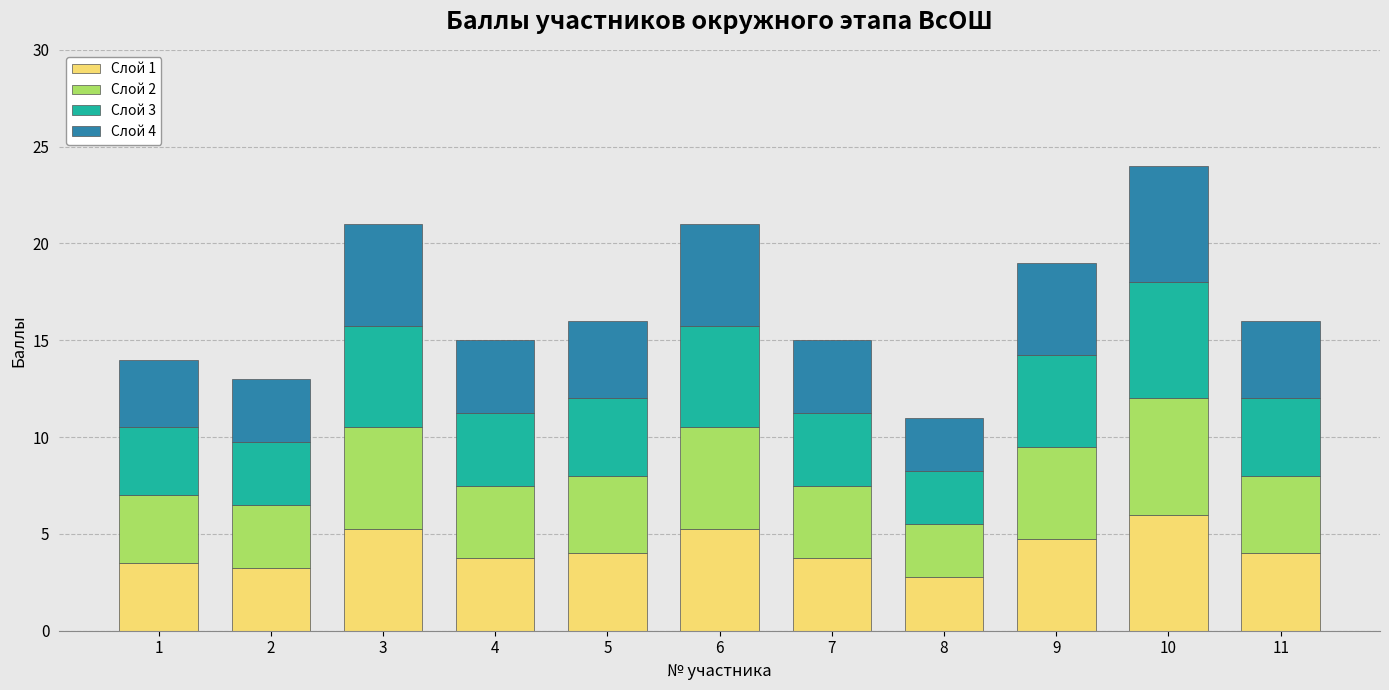

What is the total value across all series at 8?

11.0